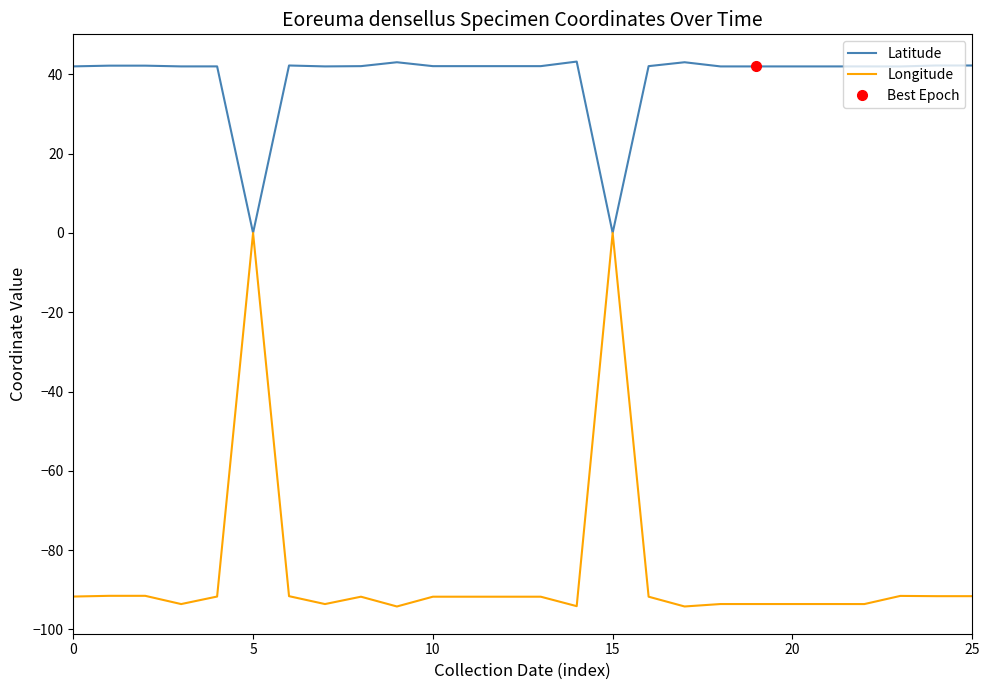

Is it true that Longitude equals -94.2 at 9?

True